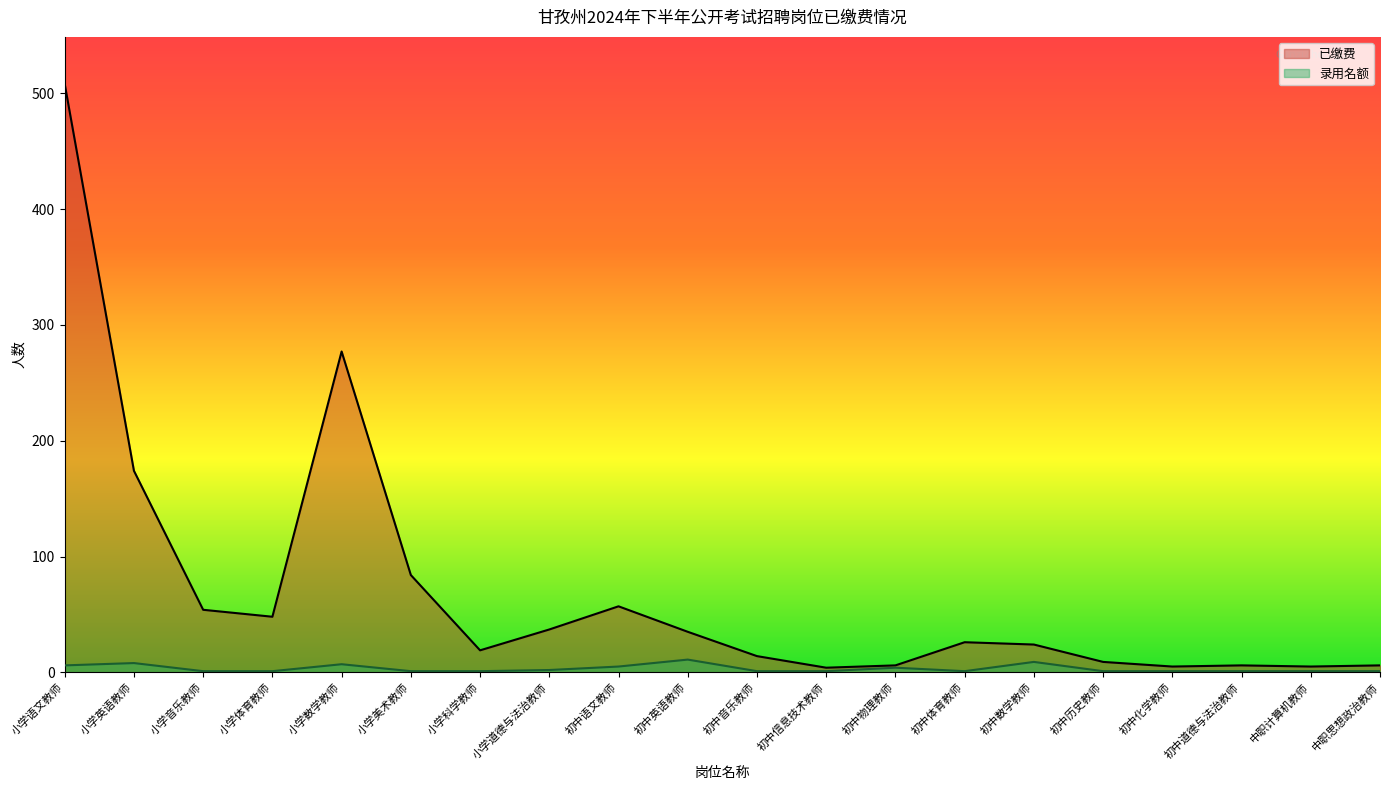

Is the value of 已缴费 at 初中化学教师 greater than the value of 录用名额 at 中职思想政治教师?

Yes